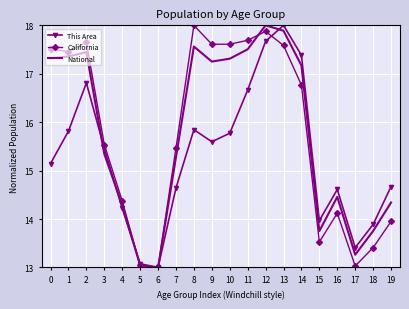

How many interior local valleys does the National series have?

4